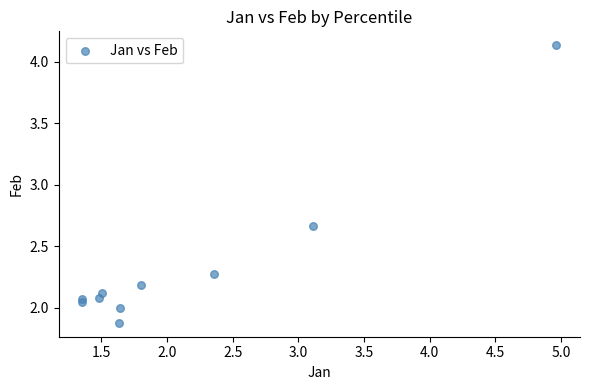

What is the range of X values (max minus min)?

3.6